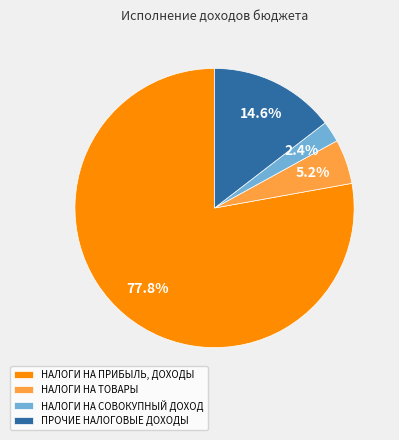

Which category has the biggest portion of the pie?

НАЛОГИ НА ПРИБЫЛЬ, ДОХОДЫ